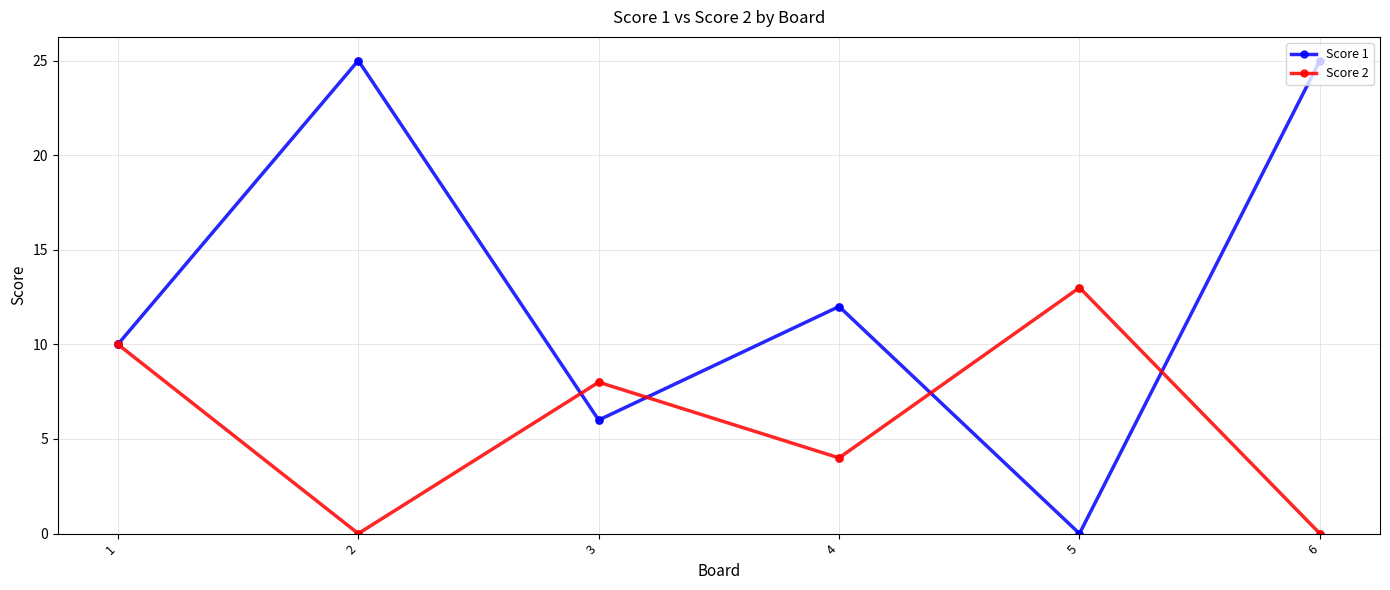

Which series has the largest range (max minus min)?

Score 1